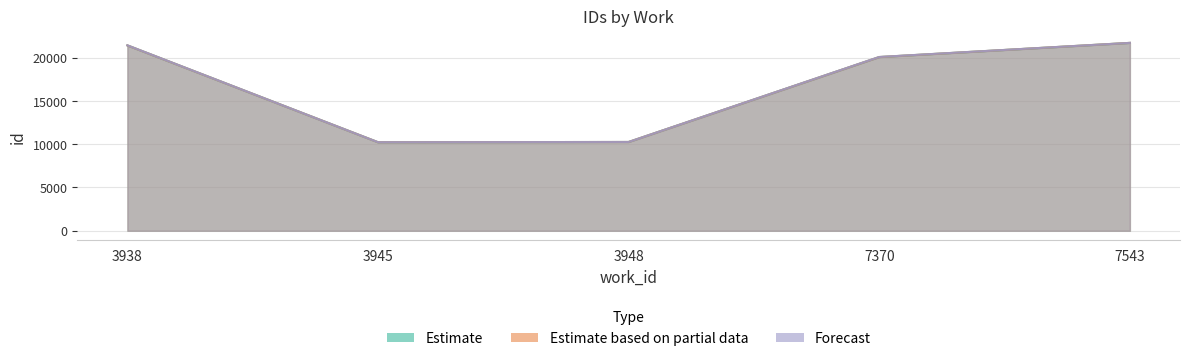

Reading left to right, list all the values displayed in this chart.

Estimate: 21428	10234	10263	20080	21718
Estimate based on partial data: 21429	10234	10263	20082	21720
Forecast: 21437	10234	10263	20091	21720